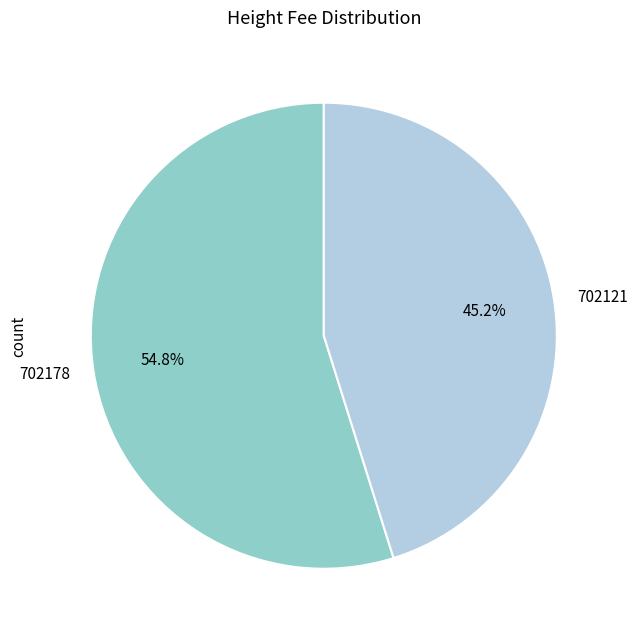

Is it true that 702178 is 44% of the pie?

False